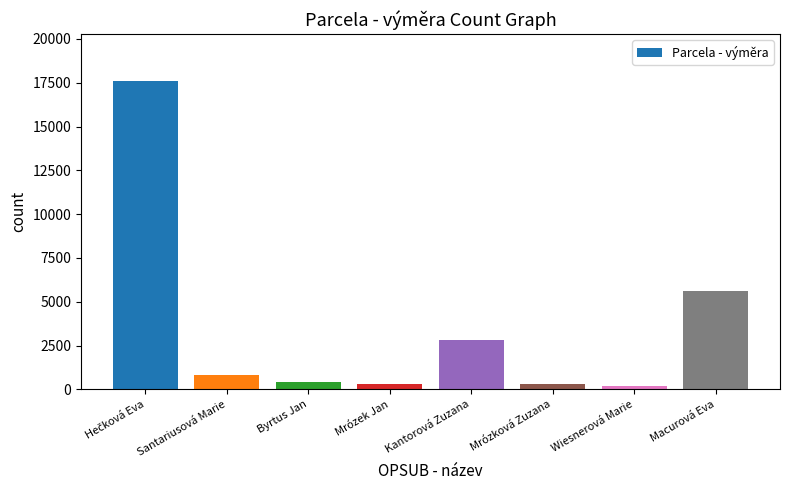

Reading left to right, what are all the values shown in this chart?

17627	795	433	302	2837	302	204	5593